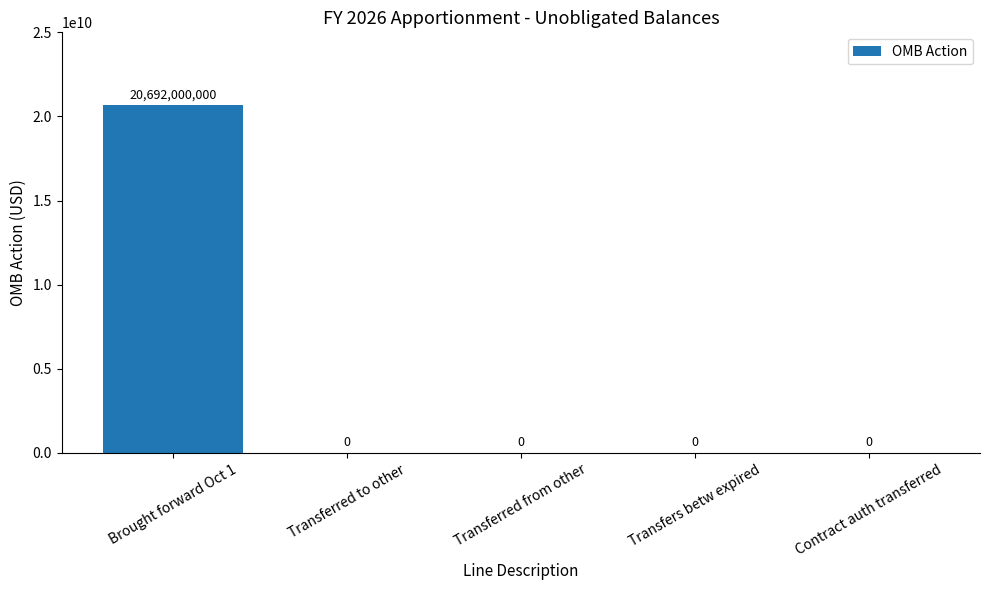

Between Brought forward Oct 1 and Transferred to other, which is larger?

Brought forward Oct 1